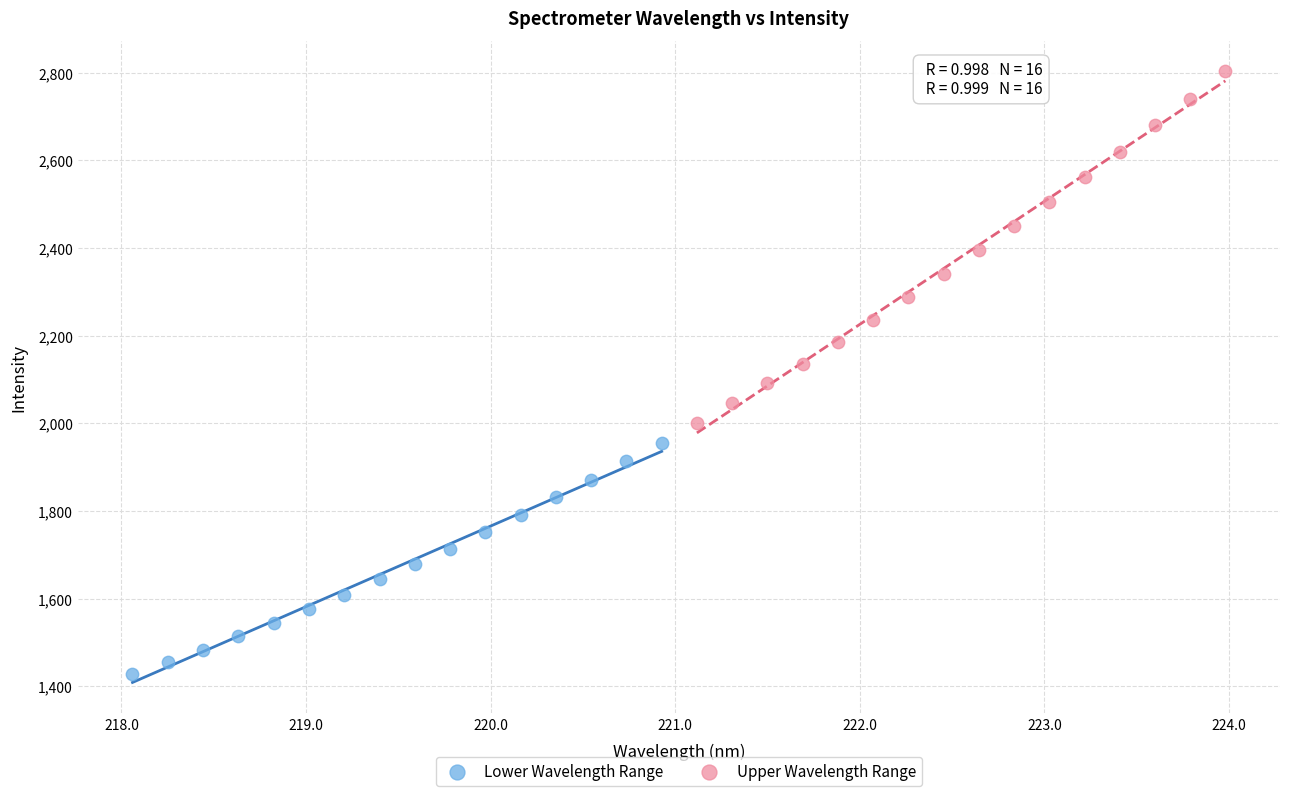

What are all the series names shown in the legend?

Lower Wavelength Range, Upper Wavelength Range